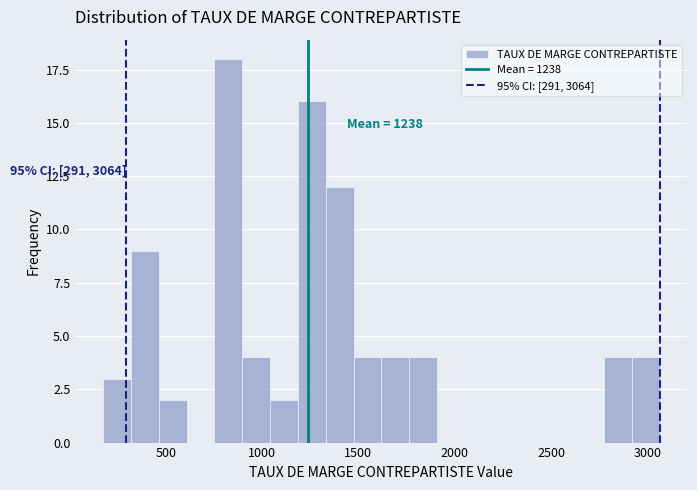

Read against the x-axis, roughly where is the centre of the tallest bar?

800